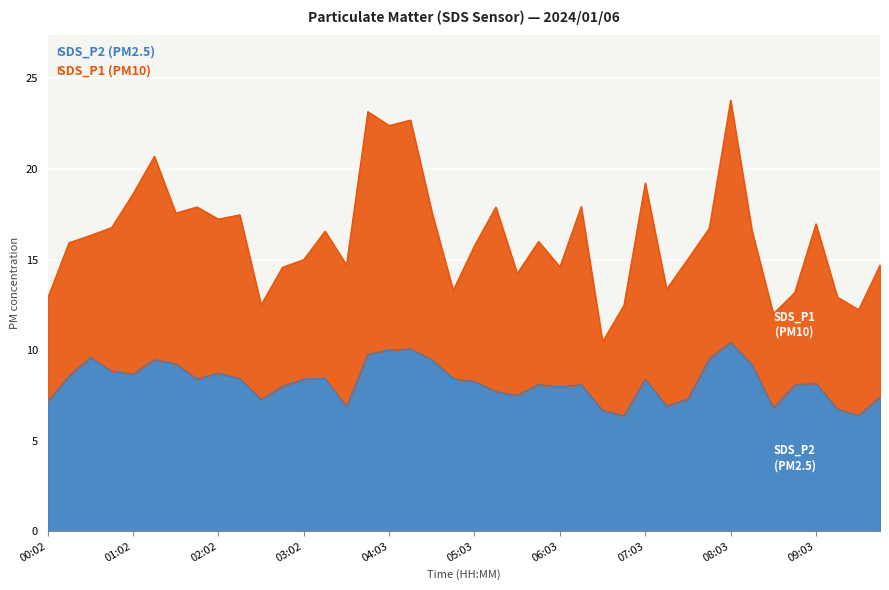

What is the sum of the SDS_P2 values at 08:03 and 03:02?

18.8